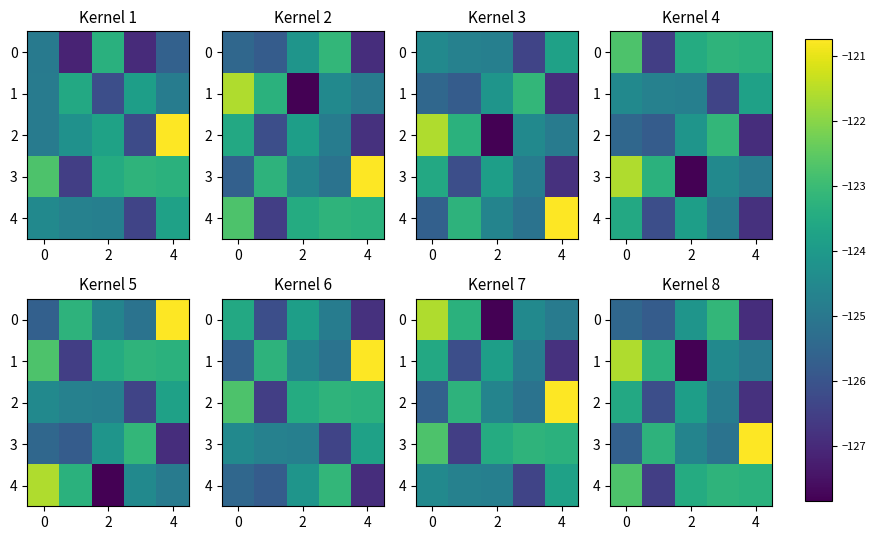

What is the minimum value for 2?

-126.8